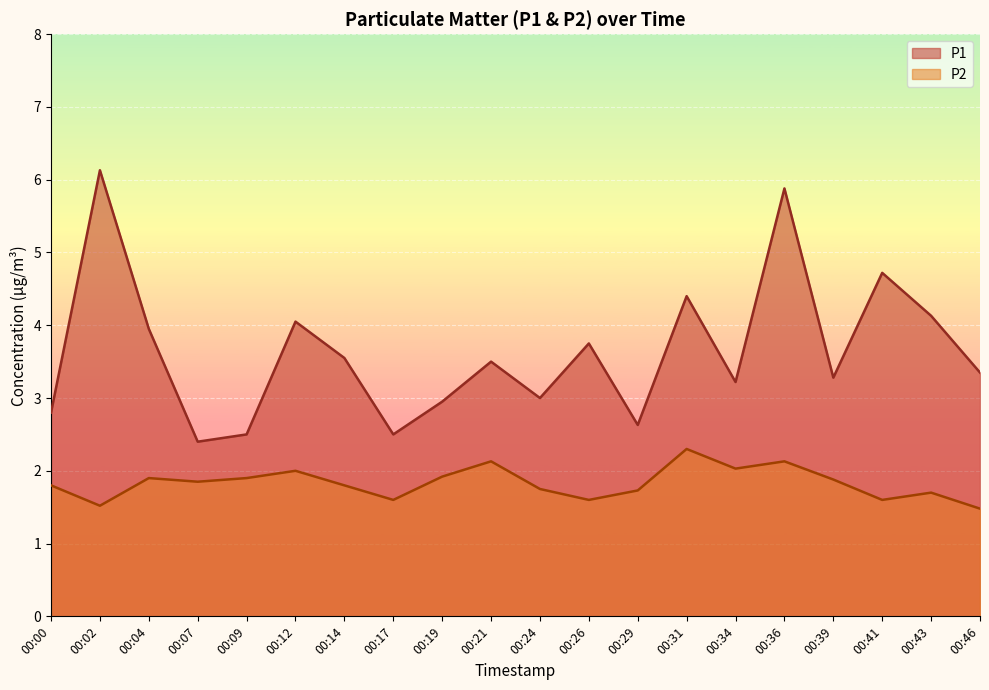

What is the difference between the second highest and minimum values in the P1 series?

3.5